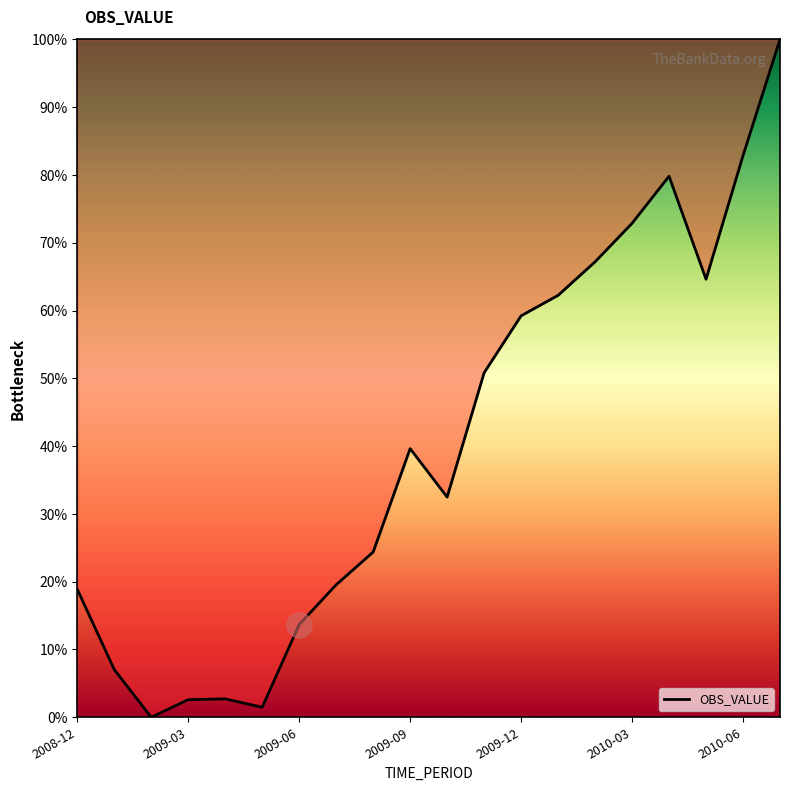

What is the maximum value shown in the chart?

100.0